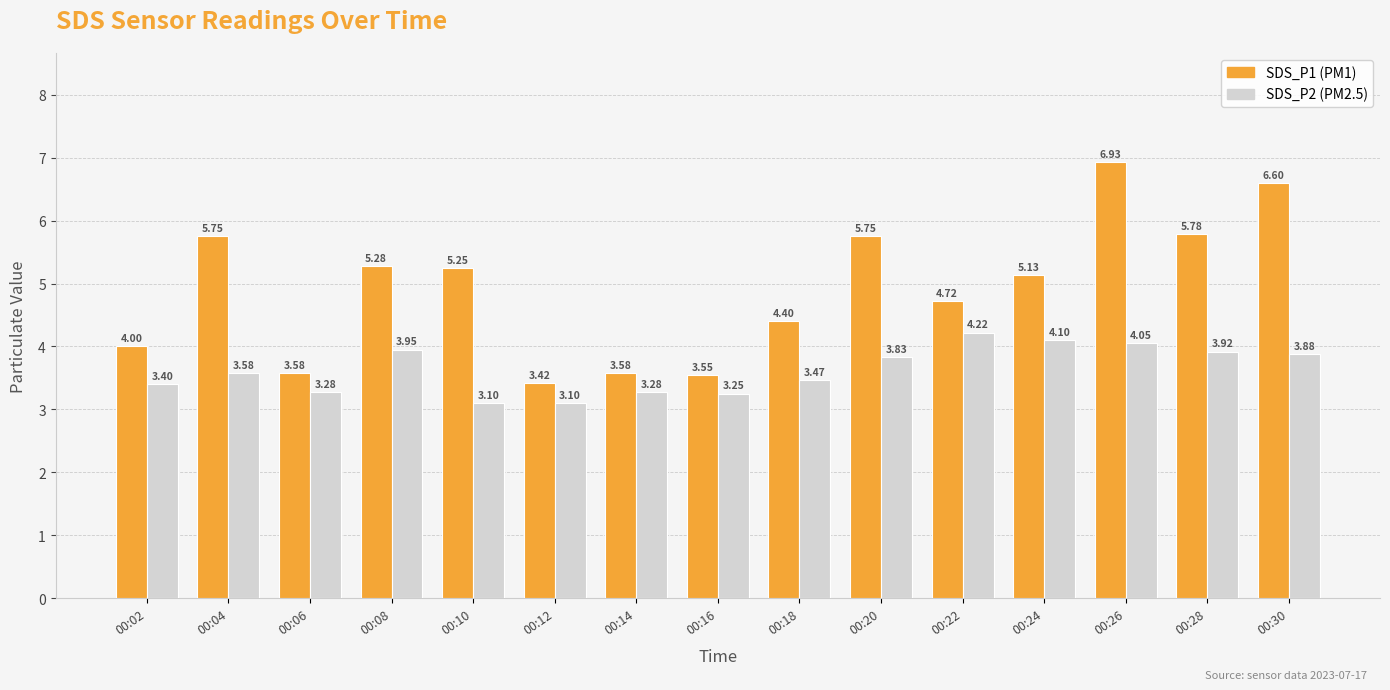

At which category is the sum across all series the highest?

00:26